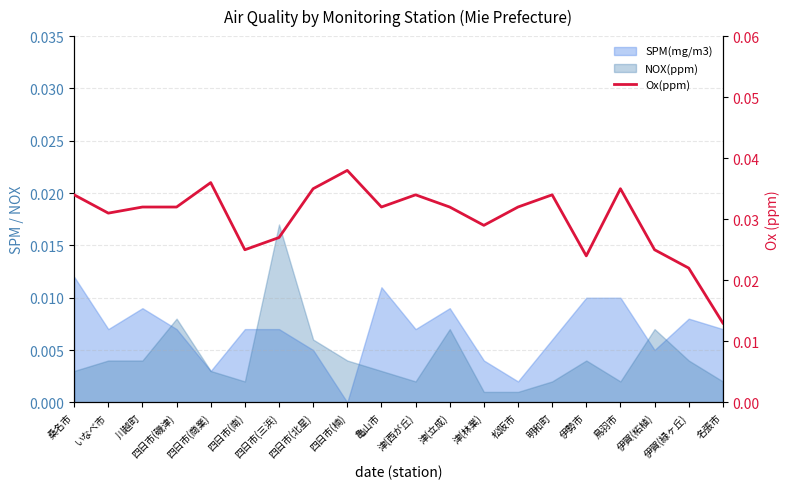

List the labels in order of value, largest first.

四日市(楠), 四日市(商業), 四日市(北星), 鳥羽市, 桑名市, 津(西が丘), 明和町, 川越町, 四日市(磯津), 亀山市, 津(立成), 松阪市, いなべ市, 津(林業), 四日市(三浜), 四日市(南), 伊賀(柘植), 伊勢市, 伊賀(緑ヶ丘), 名張市